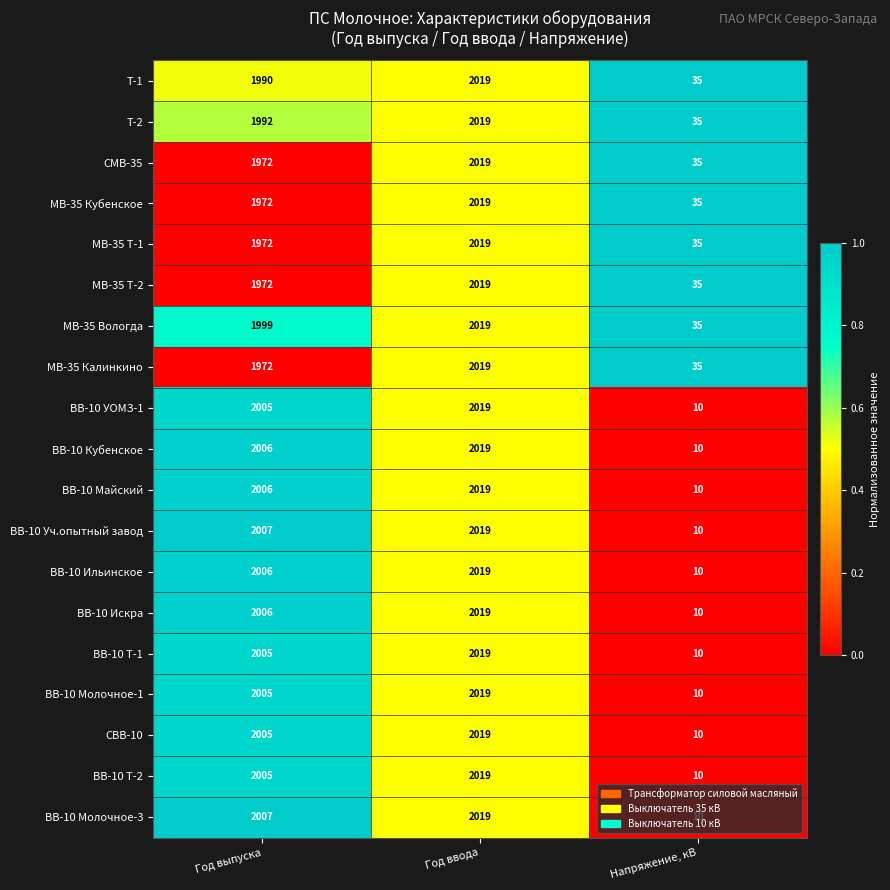

Where is ВВ-10 Кубенское nearest to the value 1014?

Год выпуска